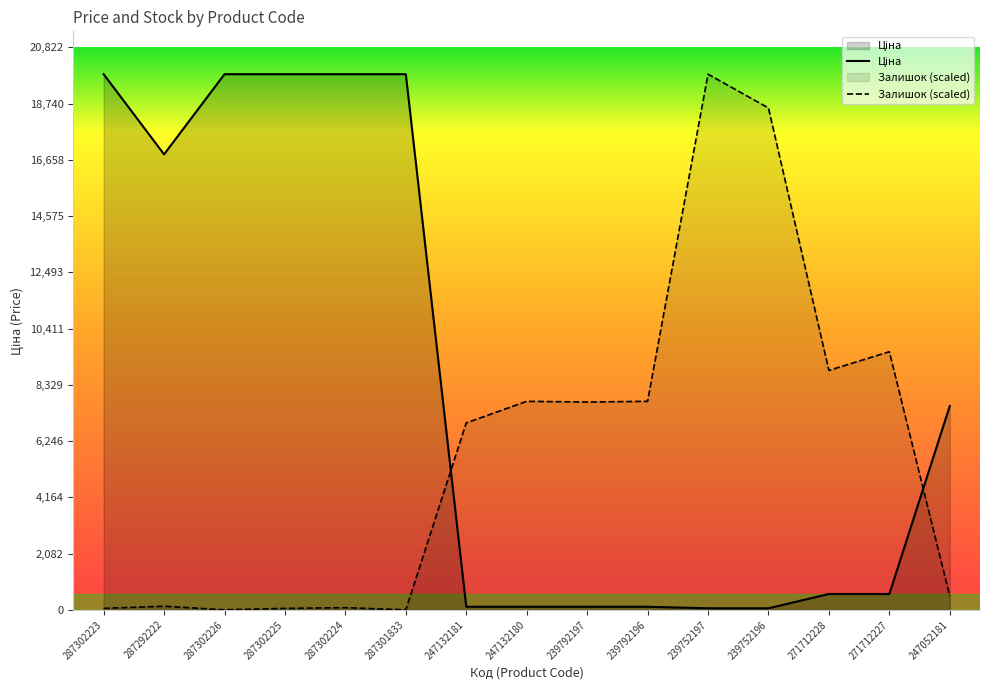

What is the value of the Залишок point at the 14th from the left?

9556.2